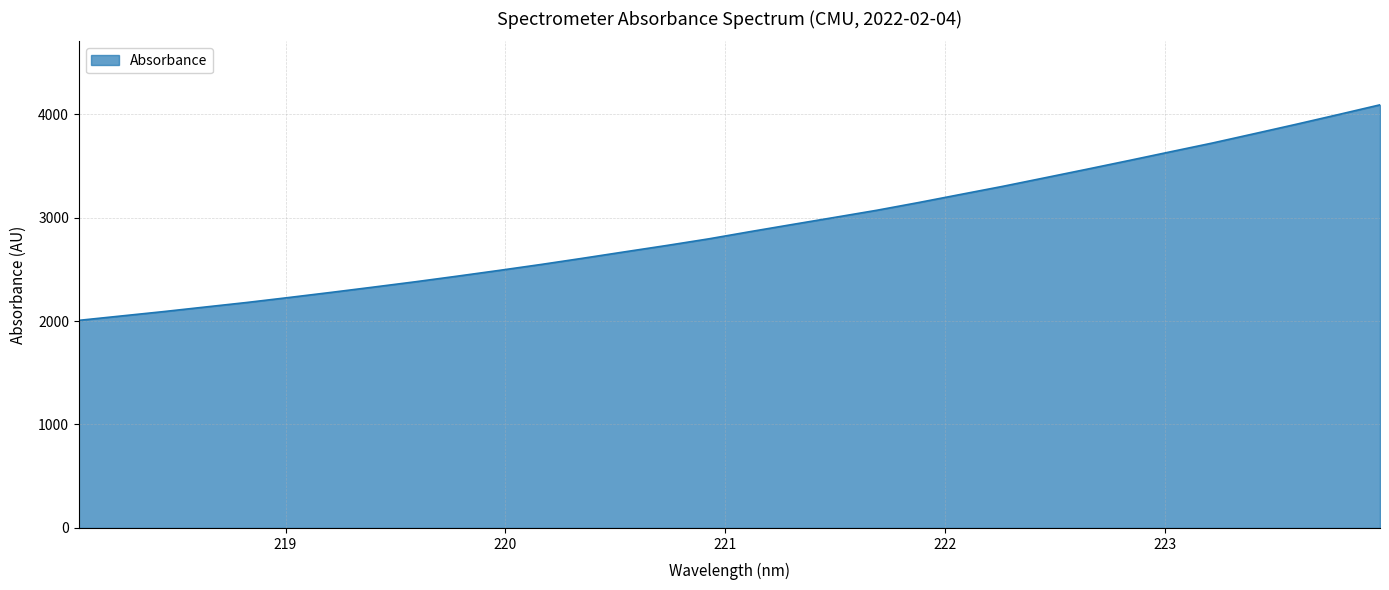

What is the greatest value displayed?

4089.5